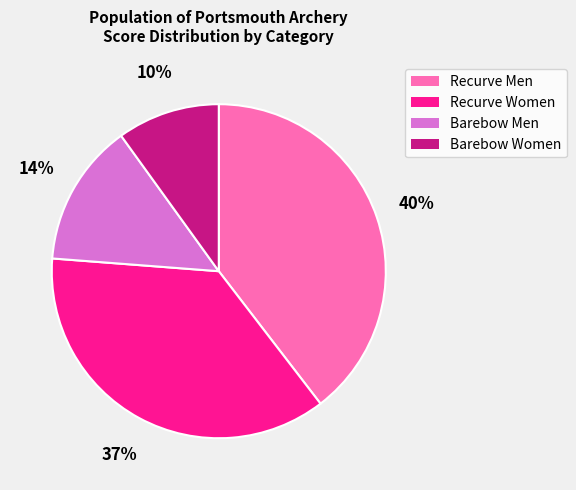

True or false: Recurve Women accounts for 1% of the total.

False